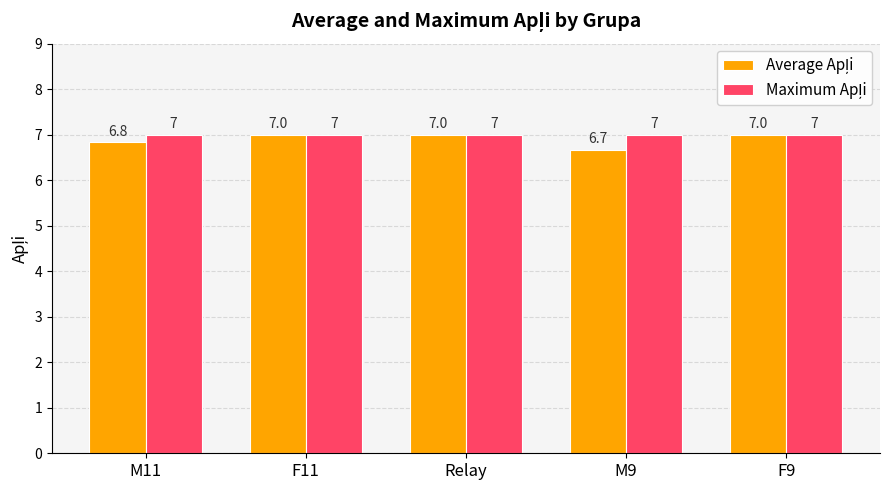

What position from the right is F11?

4